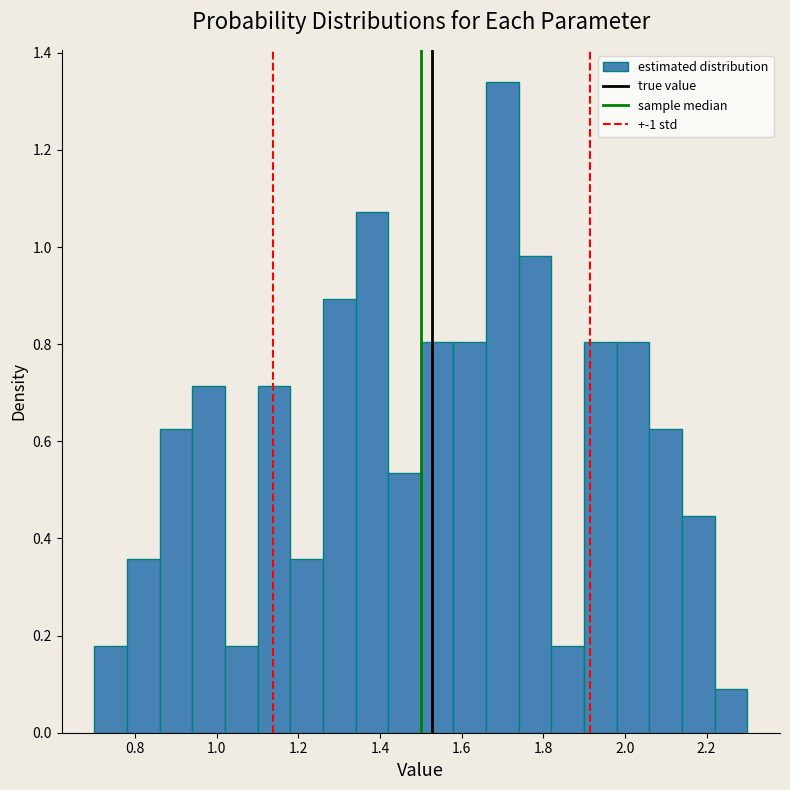

Reading left to right, list every bar in this chart as the range it spans on the x-axis followed by its height. The values are not printed on the chart, so give them approximately, as read against the axis.

0.70 to 0.78: 0.18
0.78 to 0.86: 0.36
0.86 to 0.94: 0.62
0.94 to 1.02: 0.72
1.02 to 1.10: 0.18
1.10 to 1.18: 0.72
1.18 to 1.26: 0.36
1.26 to 1.34: 0.90
1.34 to 1.42: 1.08
1.42 to 1.50: 0.54
1.50 to 1.58: 0.80
1.58 to 1.66: 0.80
1.66 to 1.74: 1.34
1.74 to 1.82: 0.98
1.82 to 1.90: 0.18
1.90 to 1.98: 0.80
1.98 to 2.06: 0.80
2.06 to 2.14: 0.62
2.14 to 2.22: 0.44
2.22 to 2.30: 0.08